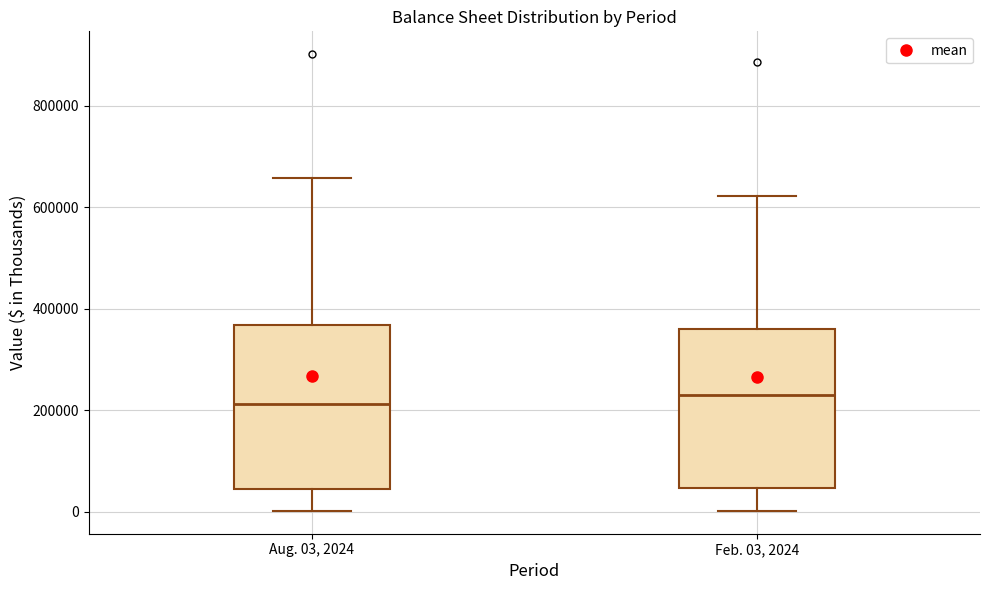

Where is the lower edge of the box for Aug. 03, 2024 on the y-axis? The values are not printed on the chart, so give them approximately, as read against the axis.

40000